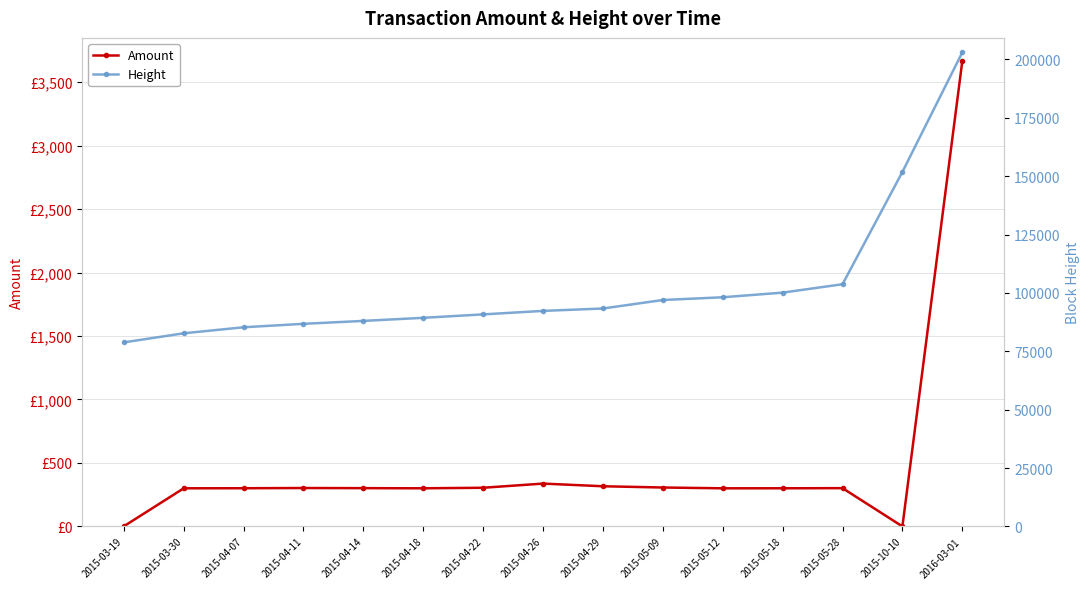

Does the chart display data point markers on the line(s)?

Yes